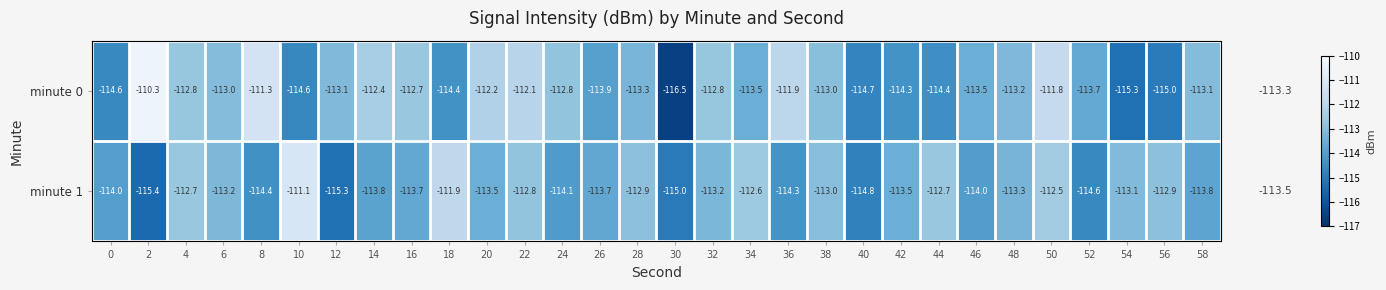

At which category is the sum across all series the highest?

50